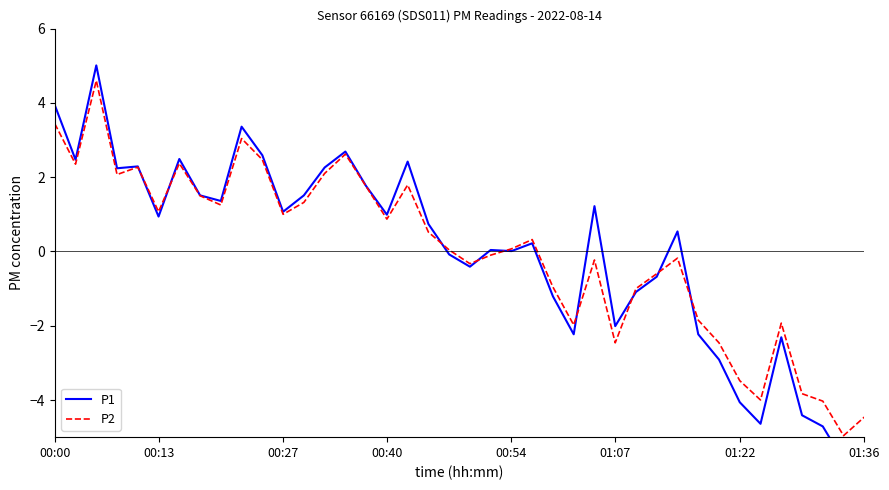

True or false: P1 has more than 0 interior local peaks.

True